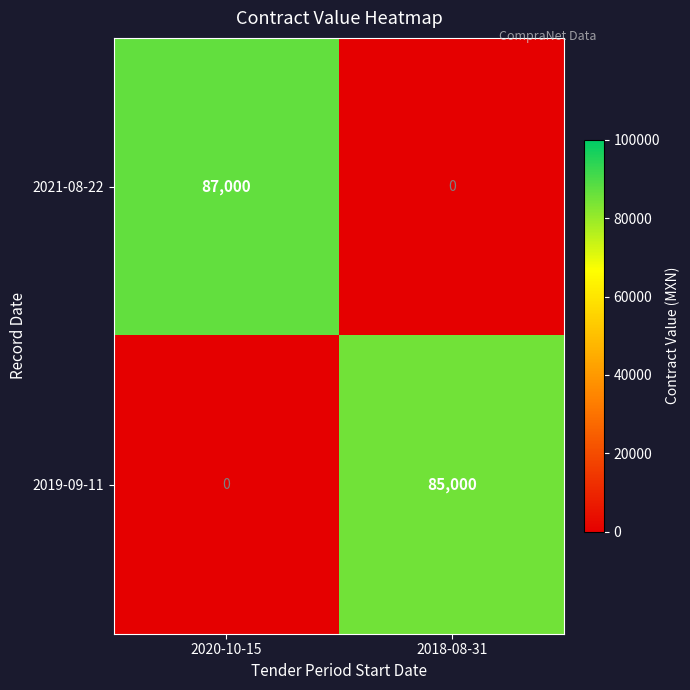

Which series has the widest spread of values?

2021-08-22